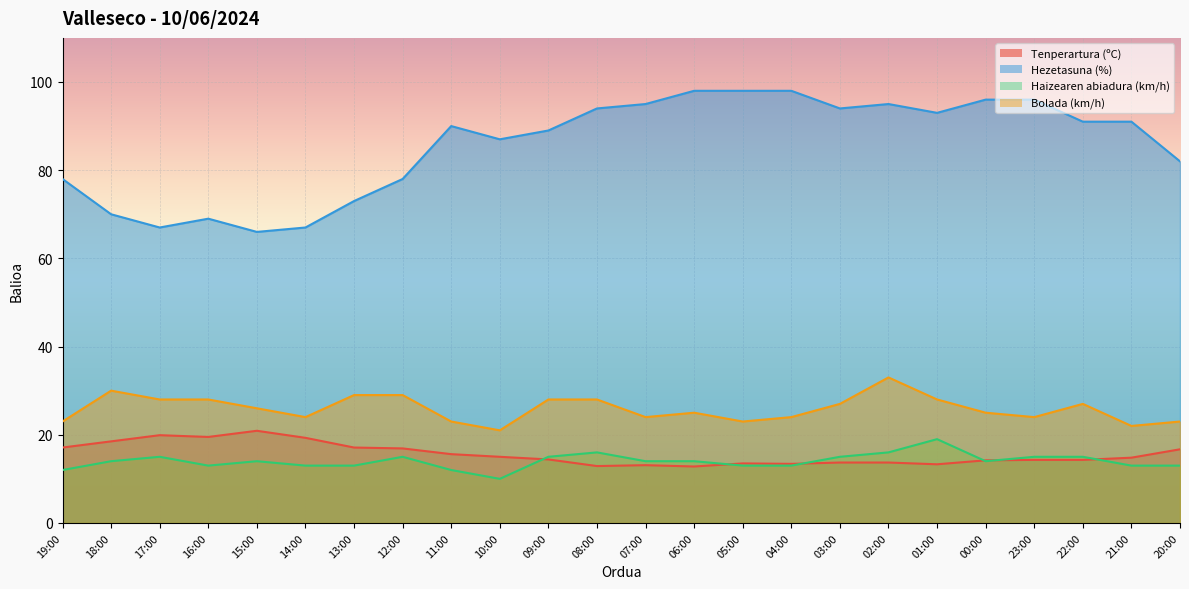

What is the difference between the second highest and second lowest values in the Bolada (km/h) series?

8.0